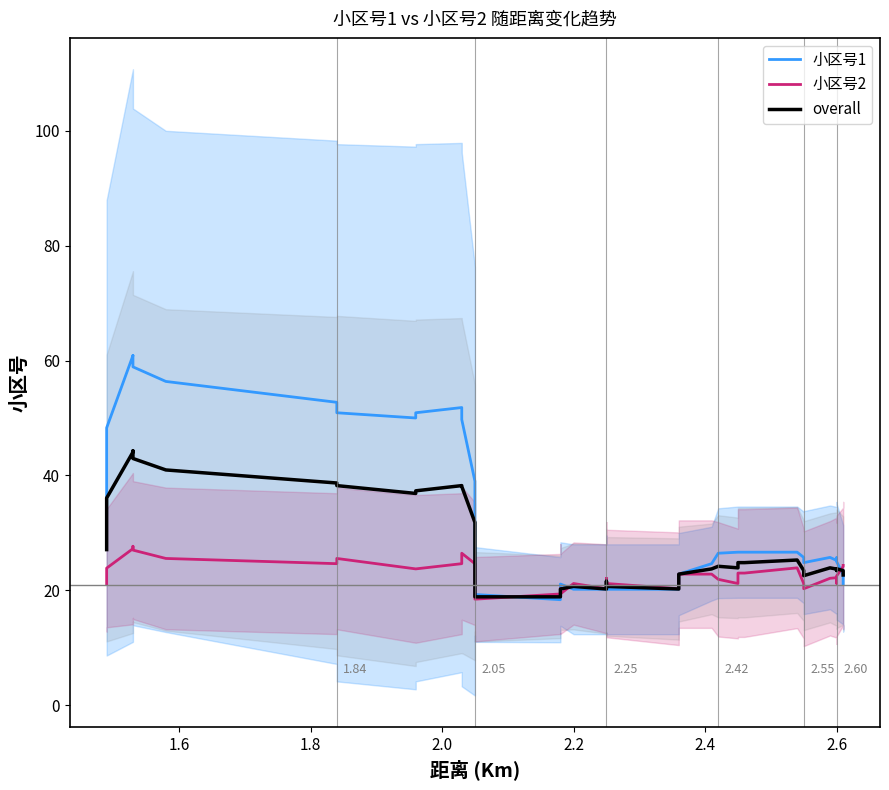

What are all the series names shown in the legend?

小区号1, 小区号2, overall